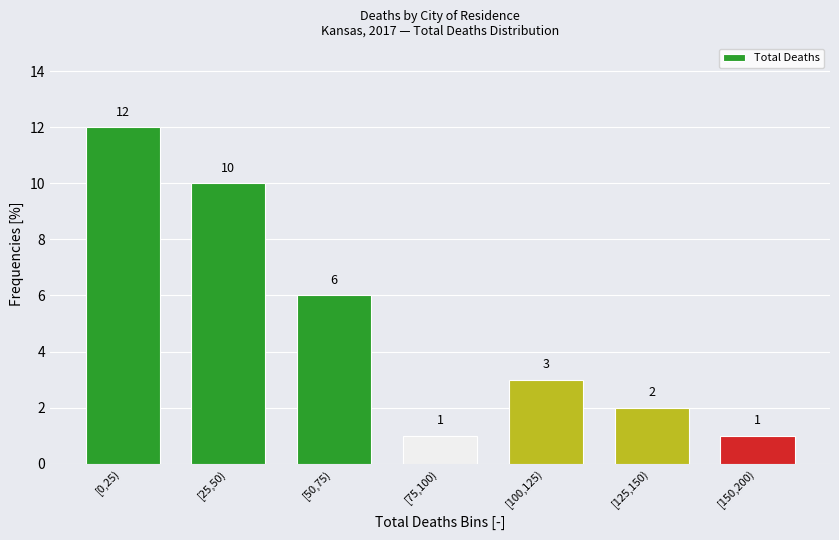

Reading right to left, what are all the values shown in this chart?

[150,200)=1	[125,150)=2	[100,125)=3	[75,100)=1	[50,75)=6	[25,50)=10	[0,25)=12